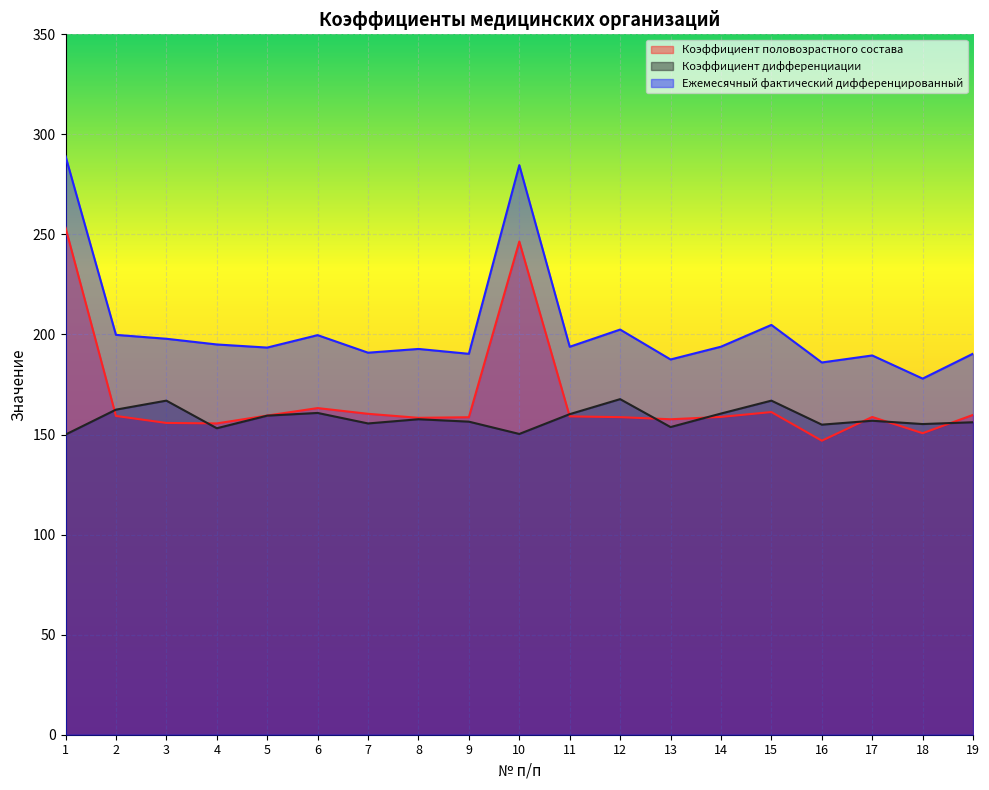

Does the chart display data point markers on the line(s)?

No